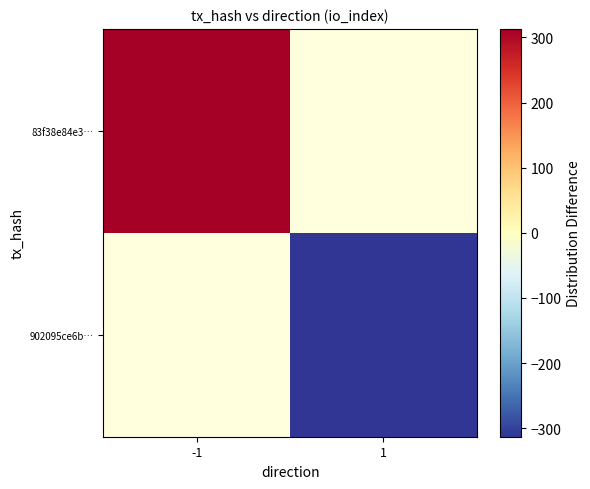

Which has a higher value, 1 or -1?

-1